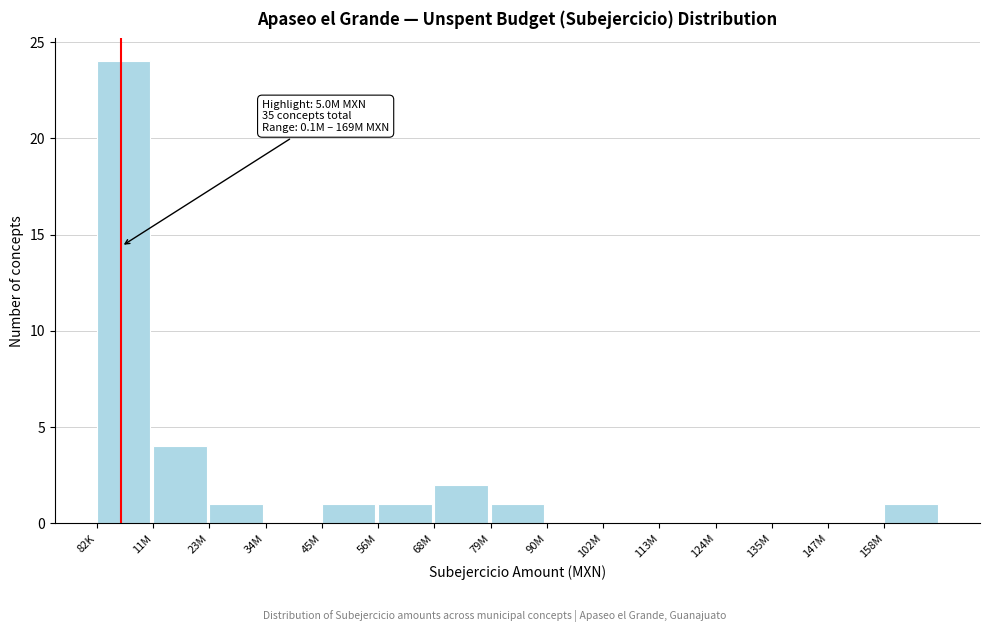

Reading left to right, transcribe all the data shown in this chart.

82K=24	11M=4	23M=1	34M=0	45M=1	56M=1	68M=2	79M=1	90M=0	102M=0	113M=0	124M=0	135M=0	147M=0	158M=1